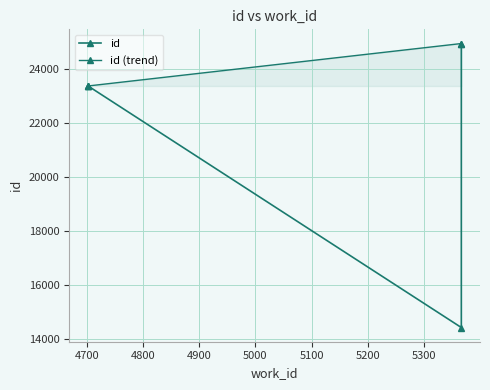

Which category has the lowest value across all series?

5366